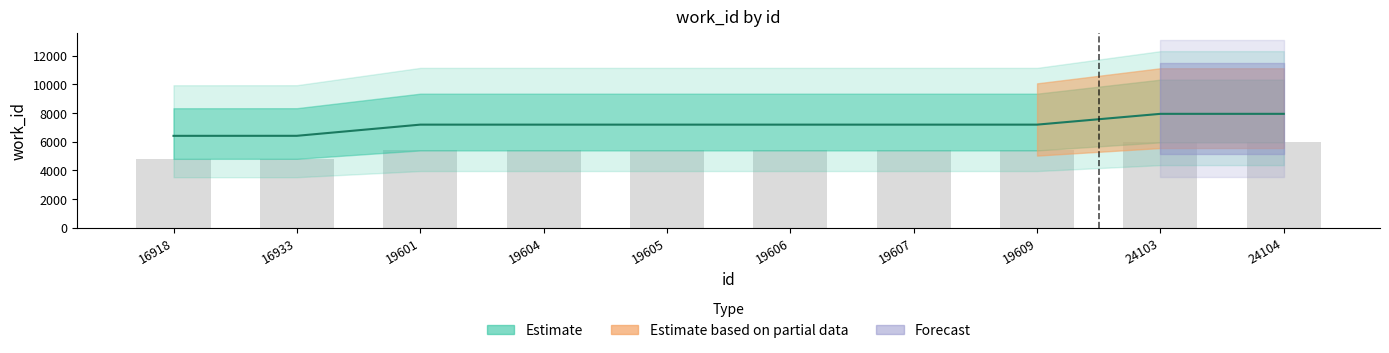

What is the approximate value at 24103, to the nearest 10?

7950